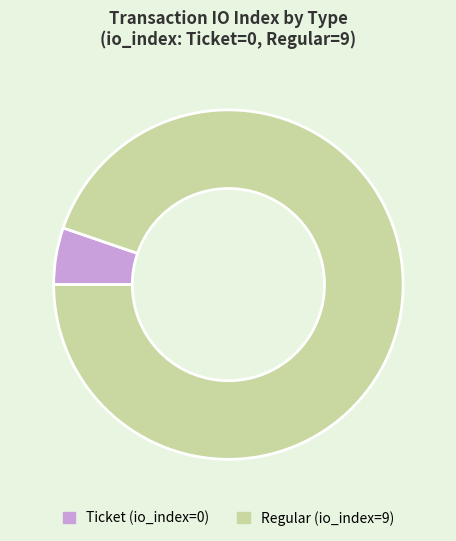

How many segments does this pie chart have?

2